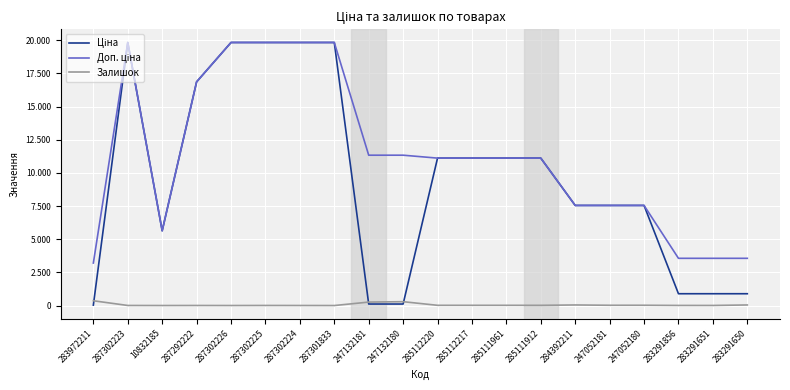

Is this an area chart (filled region under the line)?

No